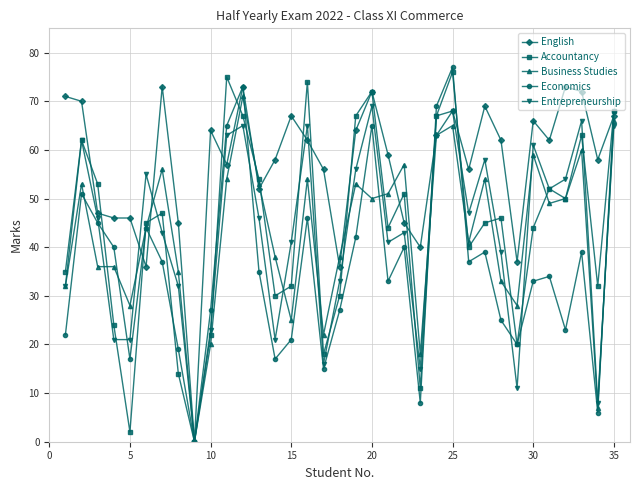

How many interior local peaks does the Accountancy series have?

10